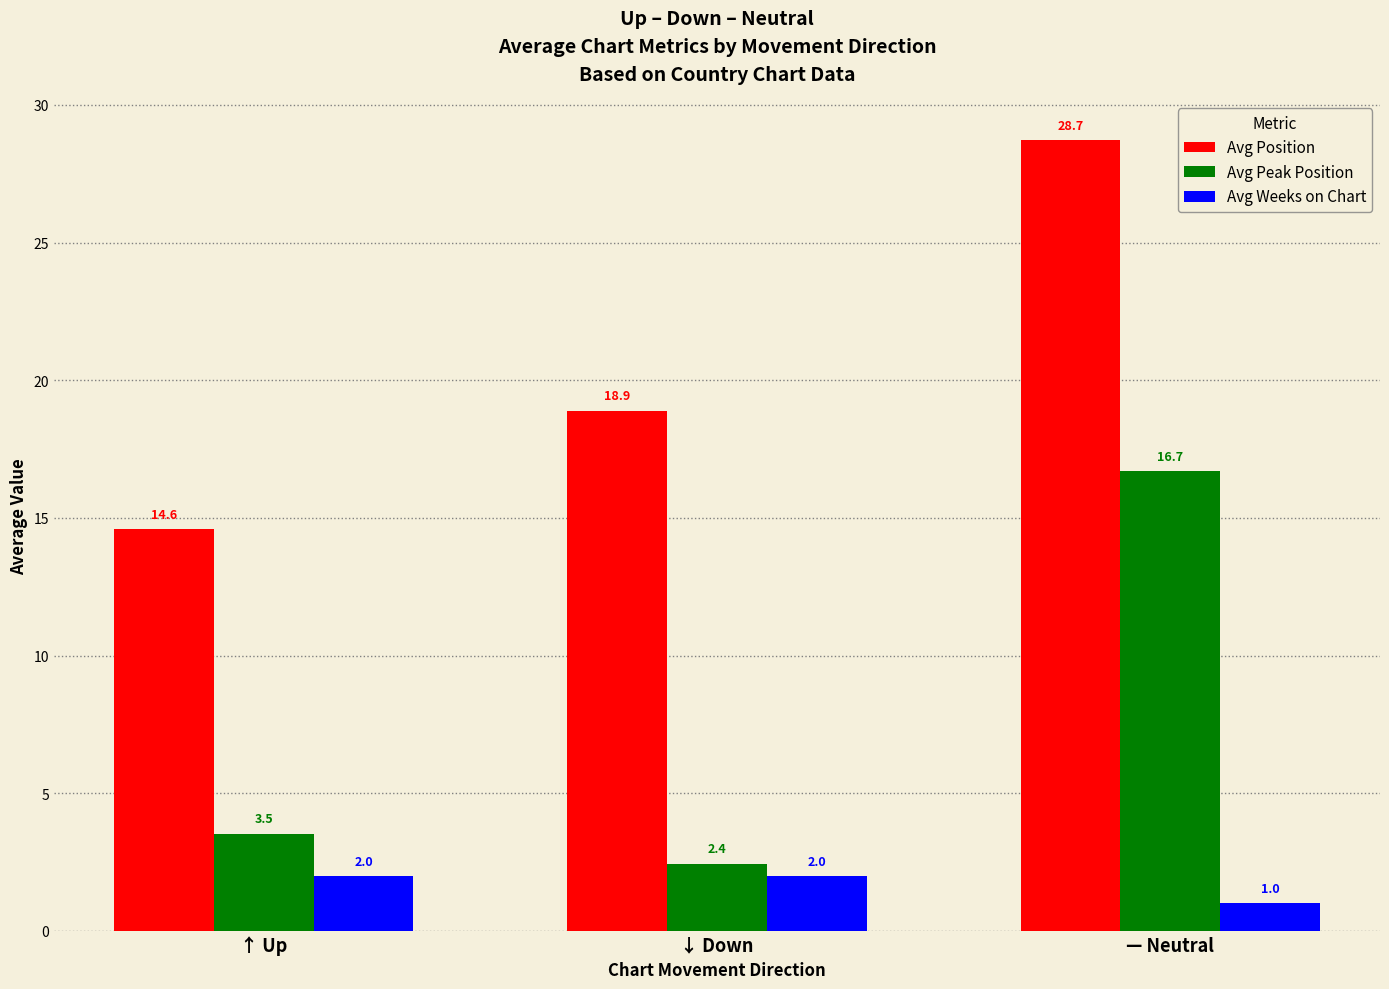

What is the sum of all Avg Weeks on Chart values?

5.0